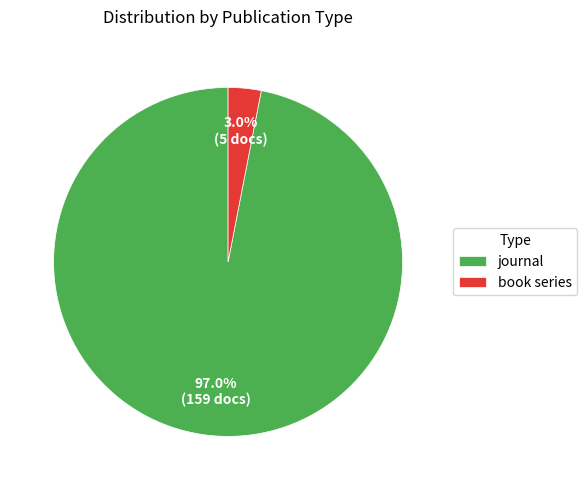

How many slices are in this pie chart?

2